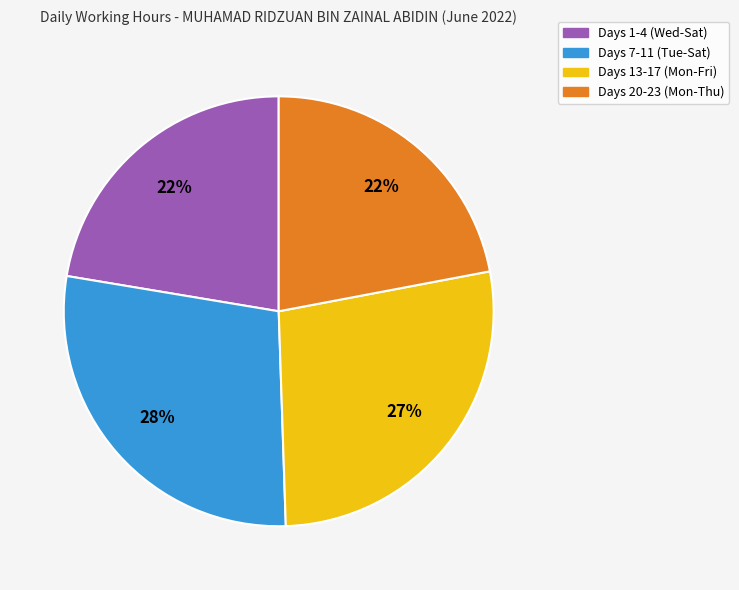

How many slices are in this pie chart?

4